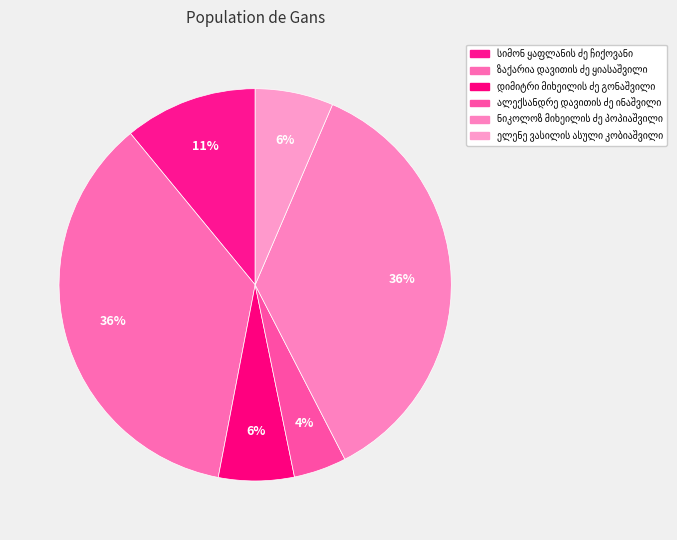

To the nearest percent, what is the combined percentage of ნიკოლოზ მიხეილის ძე პოპიაშვილი and ალექსანდრე დავითის ძე ინაშვილი?

40%